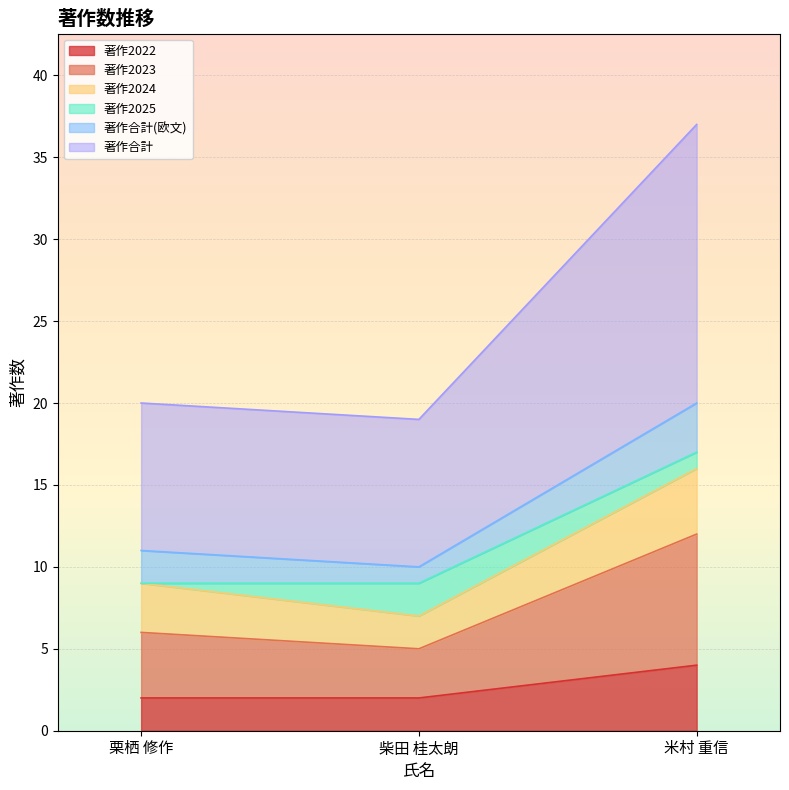

What is the value of the 著作合計 point at the 3rd from the left?

17